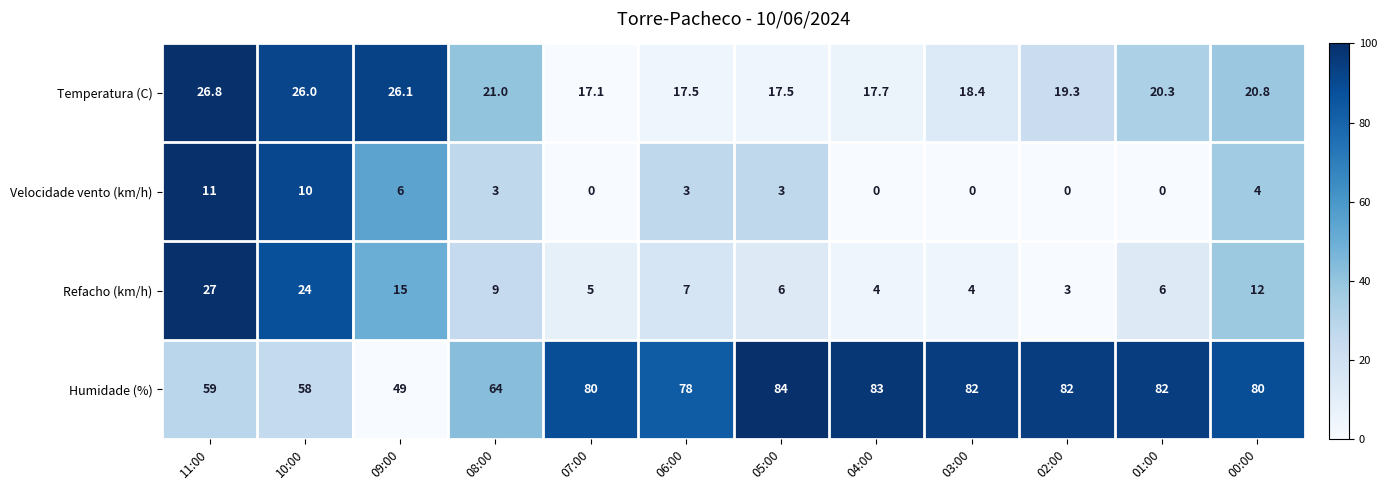

Rank the series at 04:00 from lowest to highest value.

Velocidade vento (km/h), Refacho (km/h), Temperatura (C), Humidade (%)